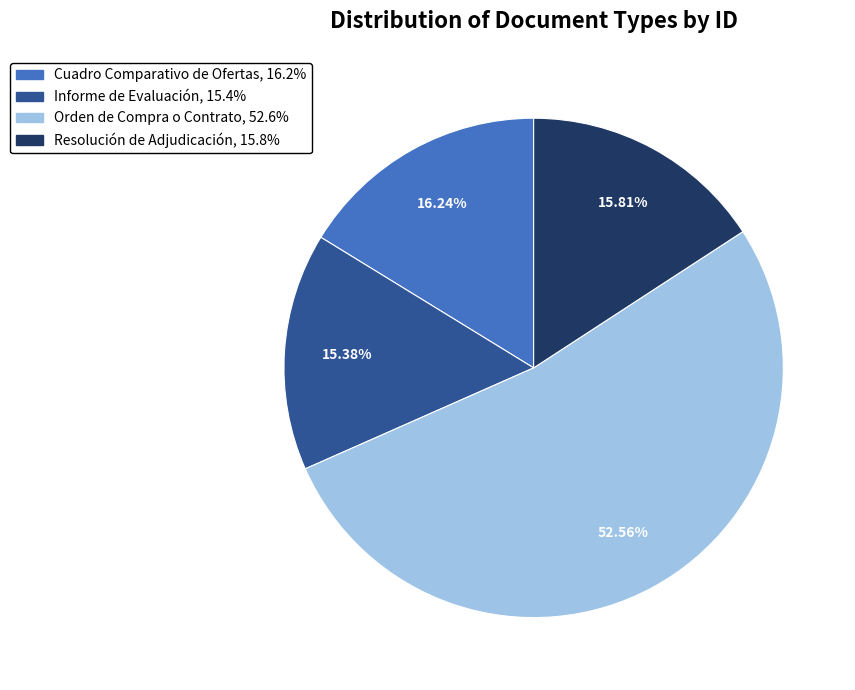

To the nearest percent, what portion does Cuadro Comparativo de Ofertas represent?

16%